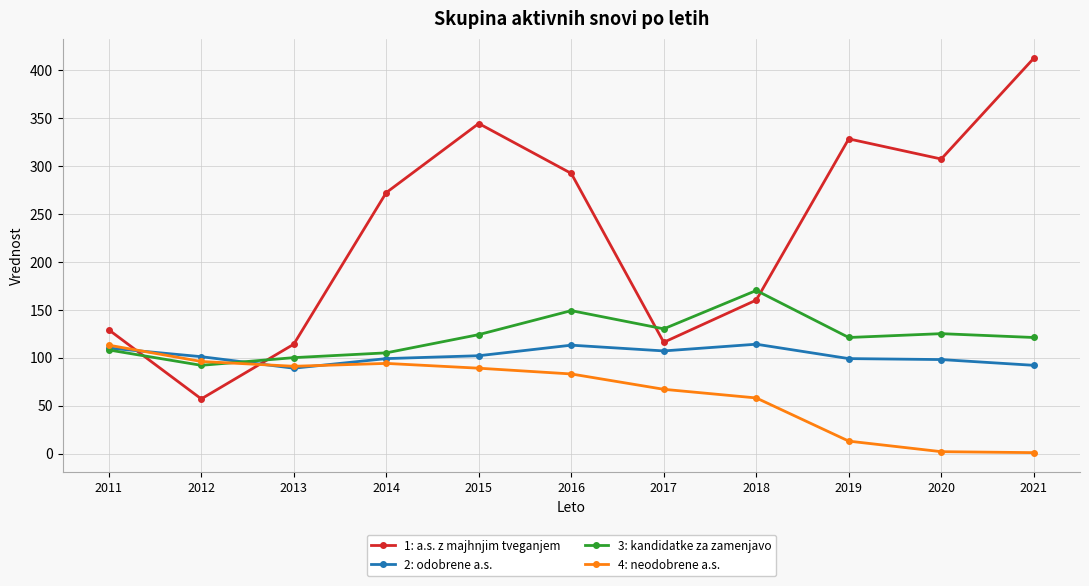

What is the maximum value for 4: neodobrene a.s.?

113